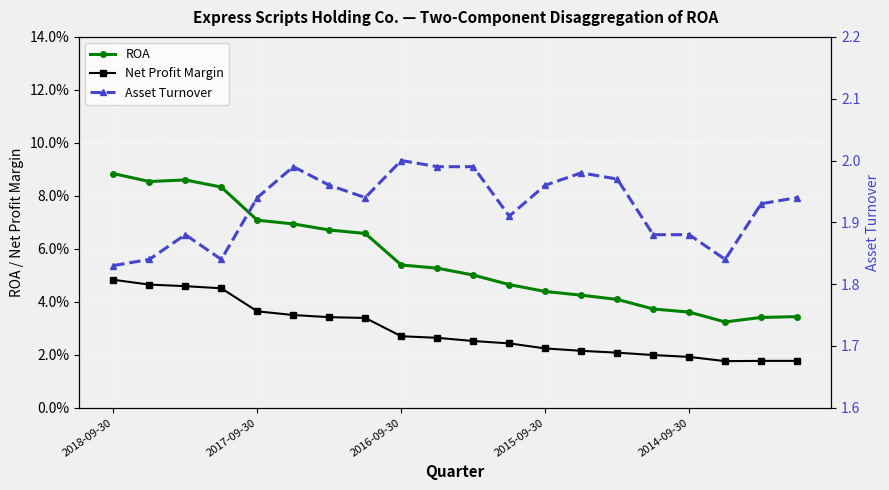

What is the spread (max minus min) of values at 5?

2.0